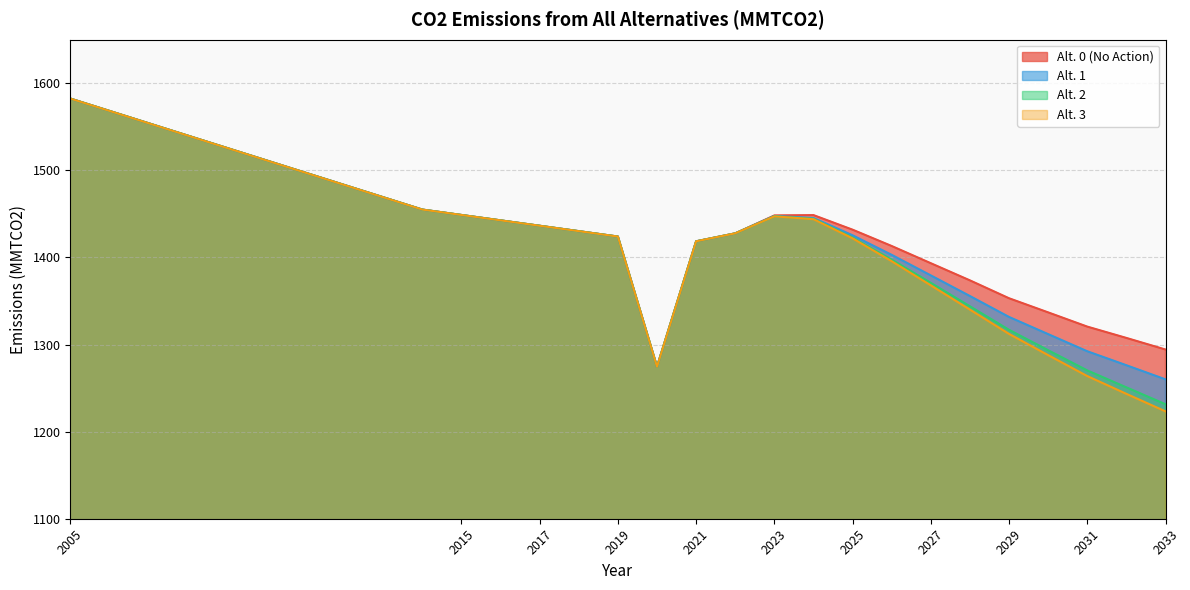

At which category does the chart reach its peak across all series?

2005